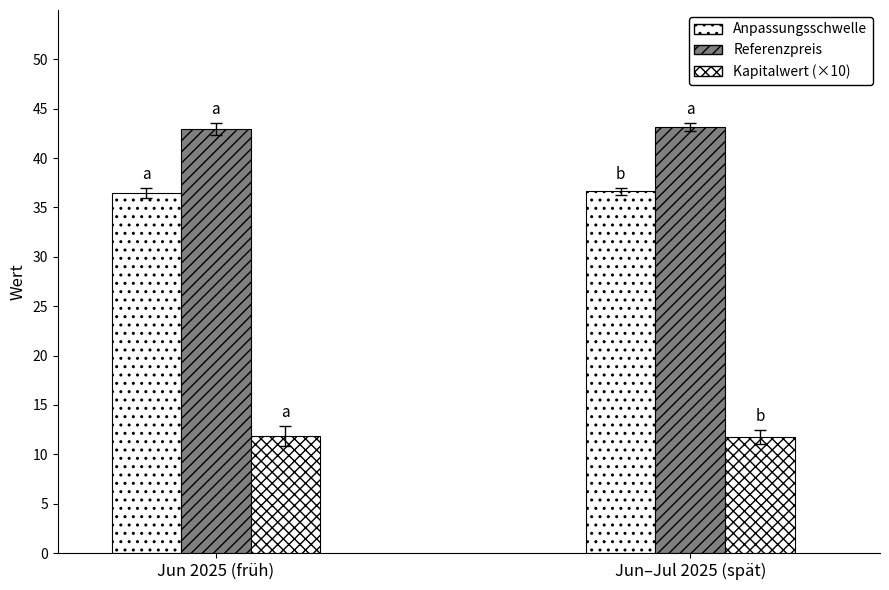

Rank the series by their average value, from lowest to highest.

Kapitalwert (×10), Anpassungsschwelle, Referenzpreis